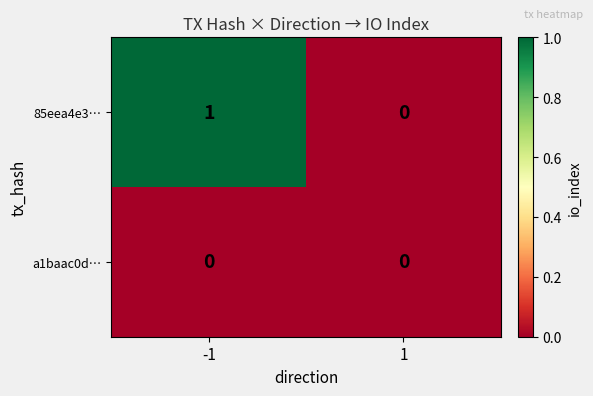

The 85eea4e3… series shows 0 at -1. True or false?

False